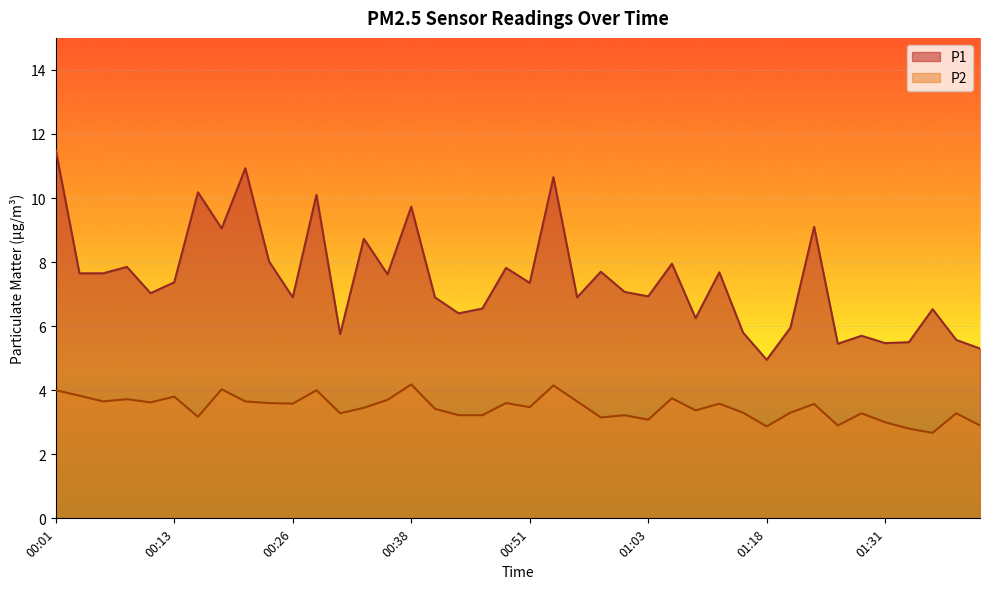

What position from the right is 01:38?

2